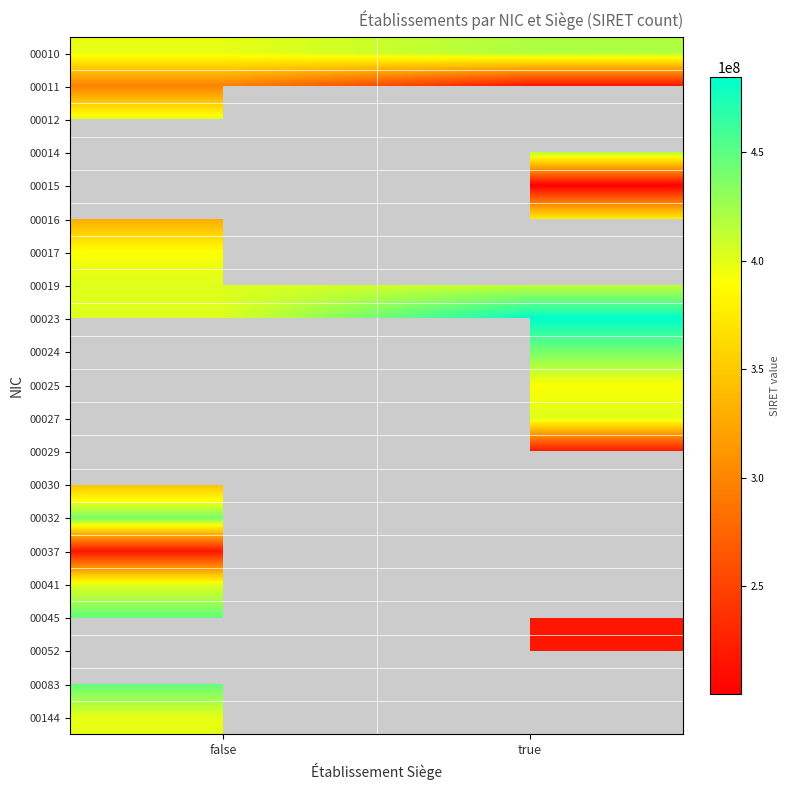

Which series has the largest range (max minus min)?

00045